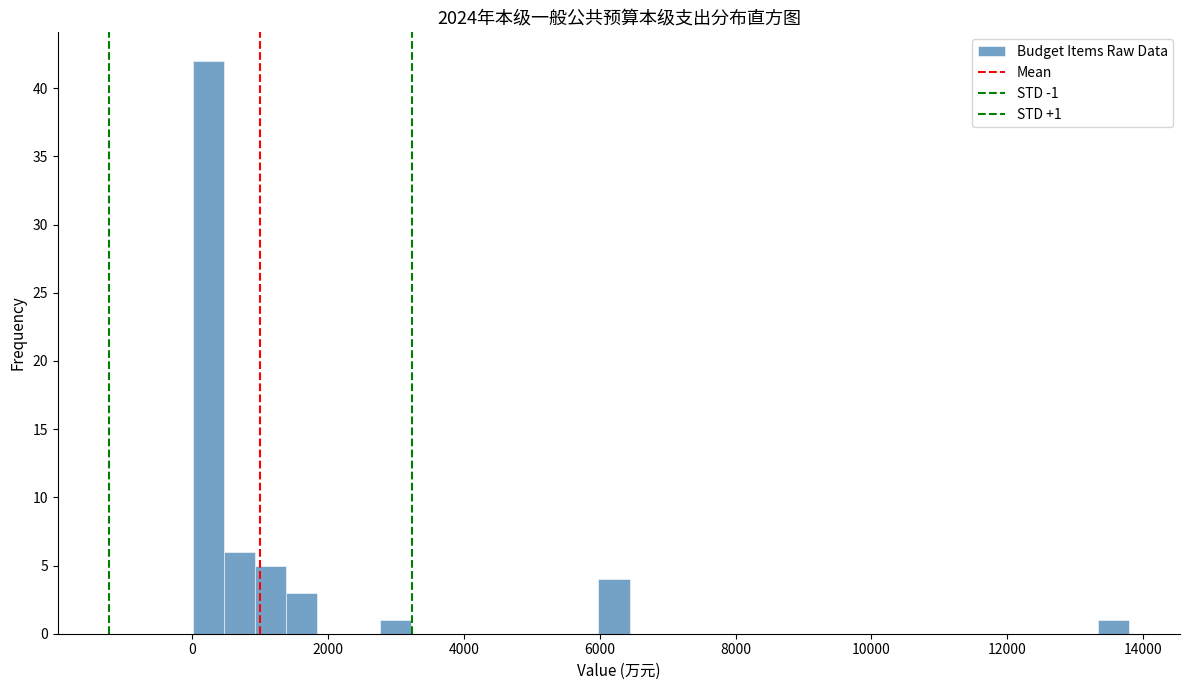

Around what value on the x-axis is the tallest bar? Give the approximate position of its centre, as read against the axis.

200